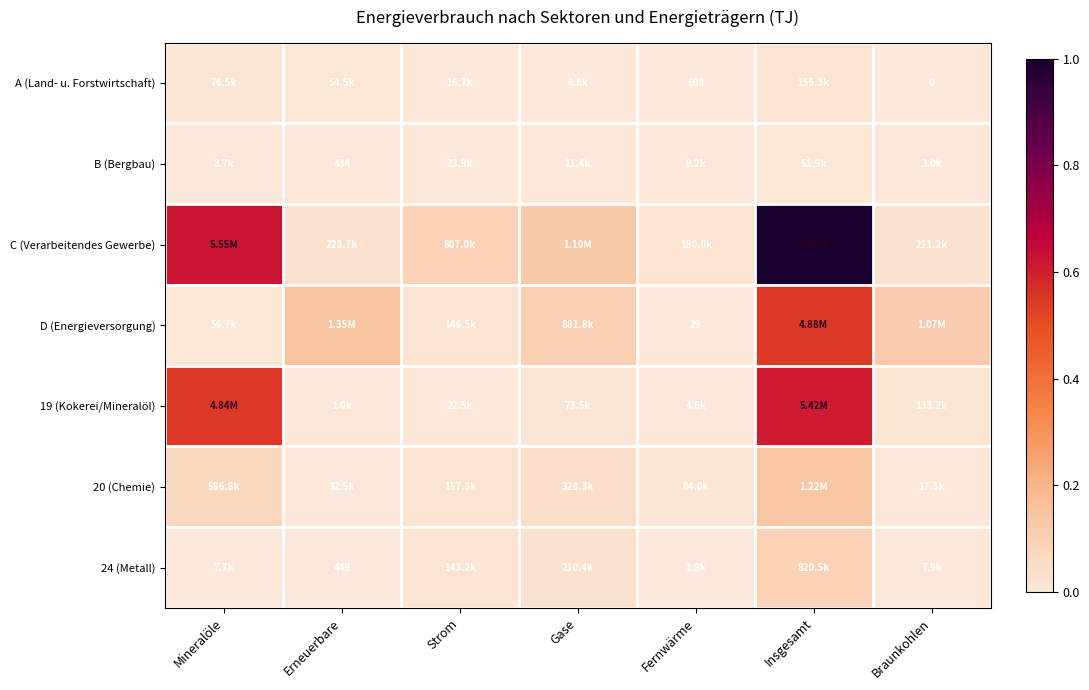

Which series has the largest total across all categories?

C (Verarbeitendes Gewerbe)